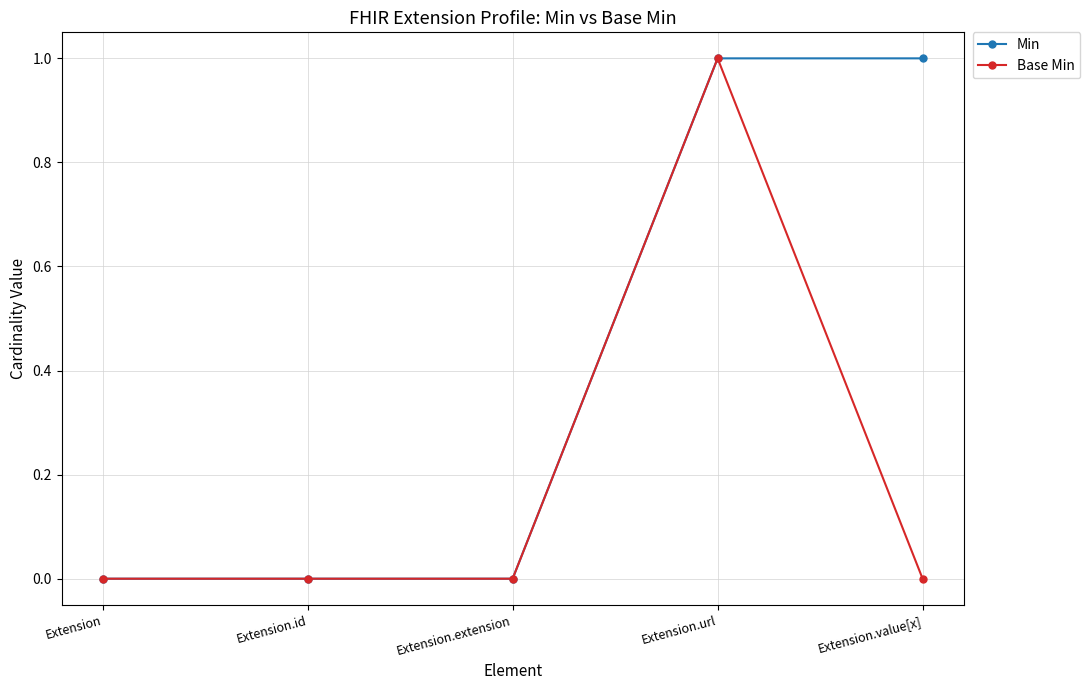

How many lines are shown in the chart?

2